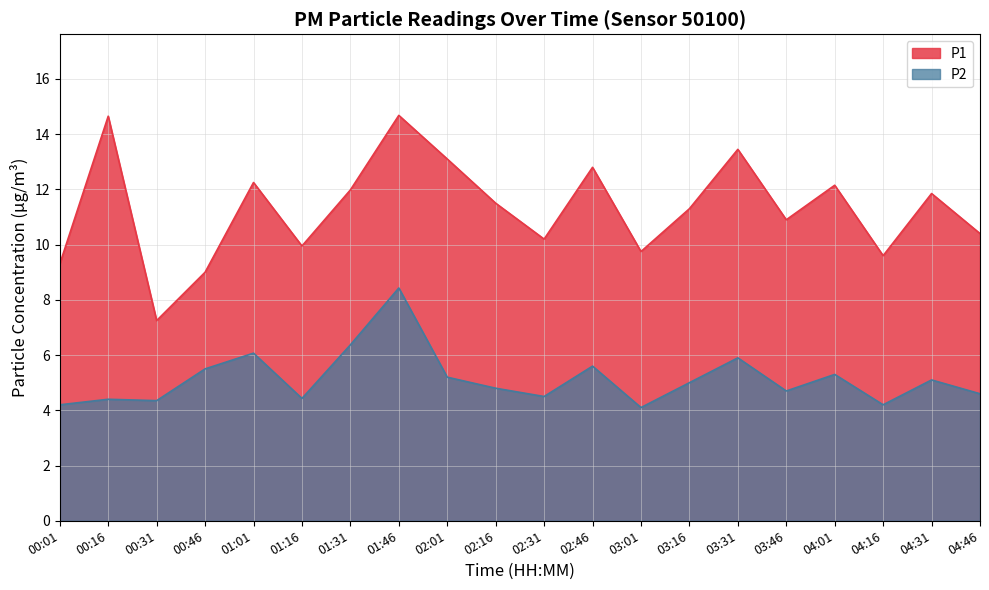

What are all the series names shown in the legend?

P1, P2